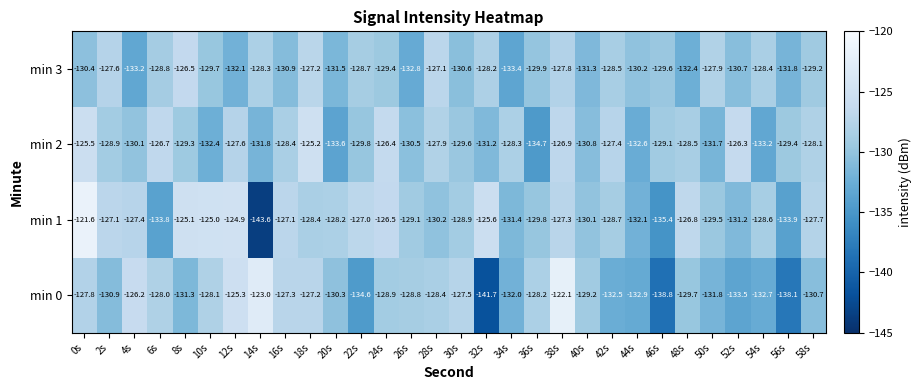

What is the difference between the second highest and minimum values in the min 0 series?

18.7